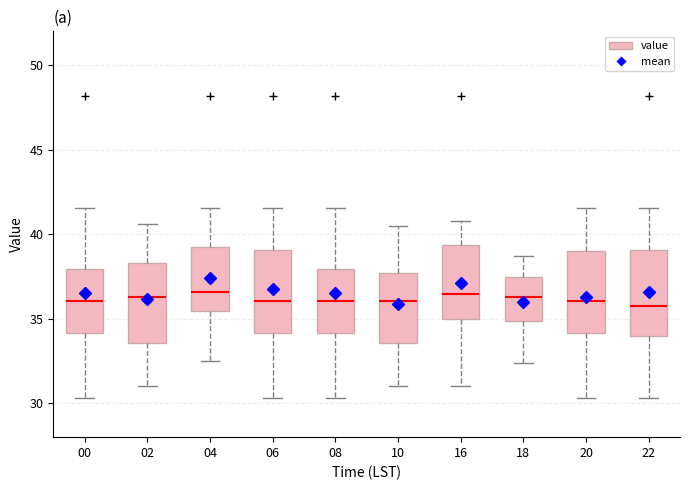

Reading left to right, read every box against the y-axis: the position of its median line, the range the box covers, and the ends of its whiskers. The values are not printed on the chart, so give them approximately, as read against the axis.

00: median 36.0, box 34.0 to 38.0, whiskers 30.5 to 41.5
02: median 36.5, box 33.5 to 38.5, whiskers 31.0 to 40.5
04: median 36.5, box 35.5 to 39.0, whiskers 32.5 to 41.5
06: median 36.0, box 34.0 to 39.0, whiskers 30.5 to 41.5
08: median 36.0, box 34.0 to 38.0, whiskers 30.5 to 41.5
10: median 36.0, box 33.5 to 37.5, whiskers 31.0 to 40.5
16: median 36.5, box 35.0 to 39.5, whiskers 31.0 to 41.0
18: median 36.5, box 35.0 to 37.5, whiskers 32.5 to 38.5
20: median 36.0, box 34.0 to 39.0, whiskers 30.5 to 41.5
22: median 36.0, box 34.0 to 39.0, whiskers 30.5 to 41.5